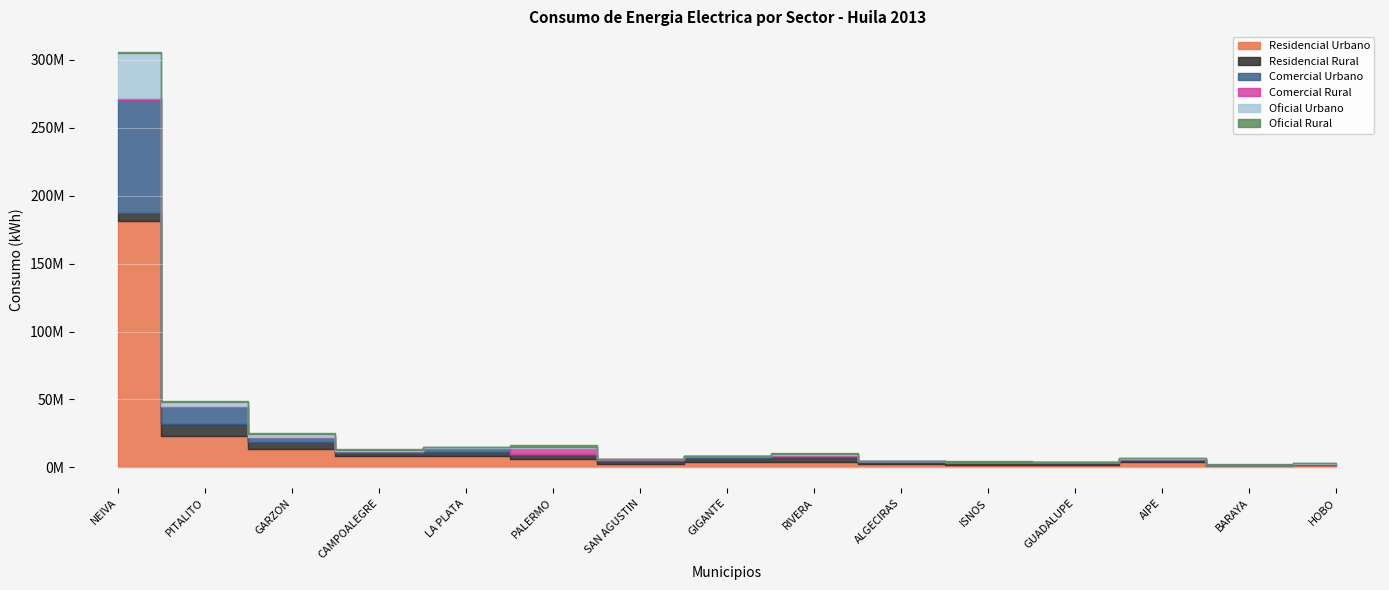

Is it true that Residencial Urbano equals 2361770 at ALGECIRAS?

True